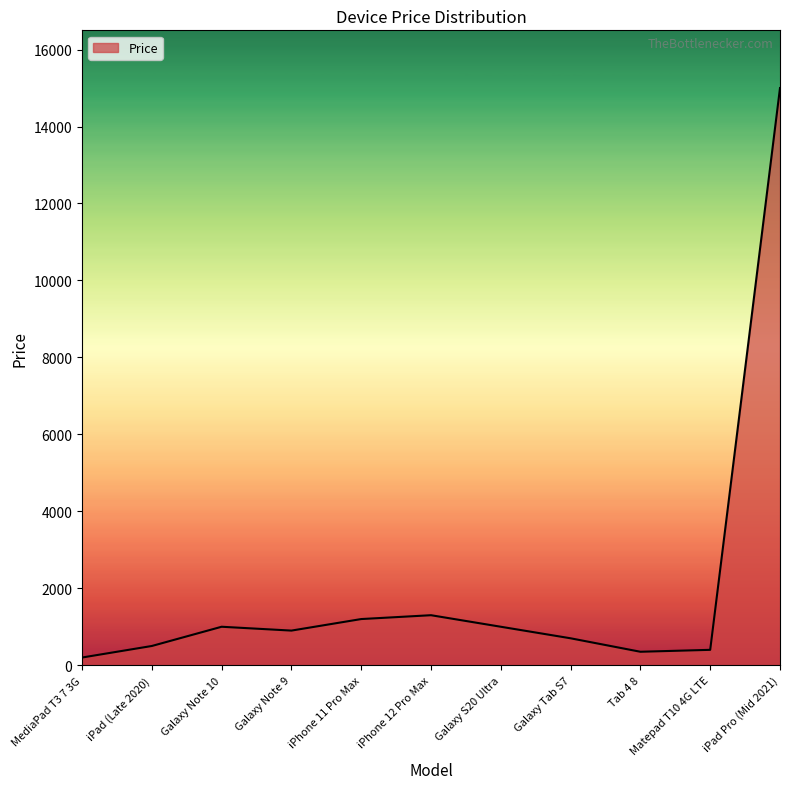

What value does the data have at Galaxy Tab S7, to the nearest 50?

700